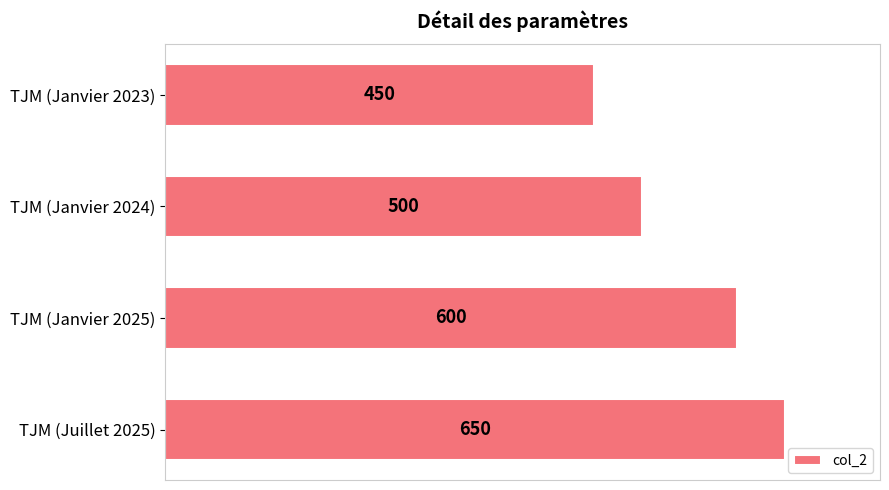

What is the difference between the maximum and minimum values?

200